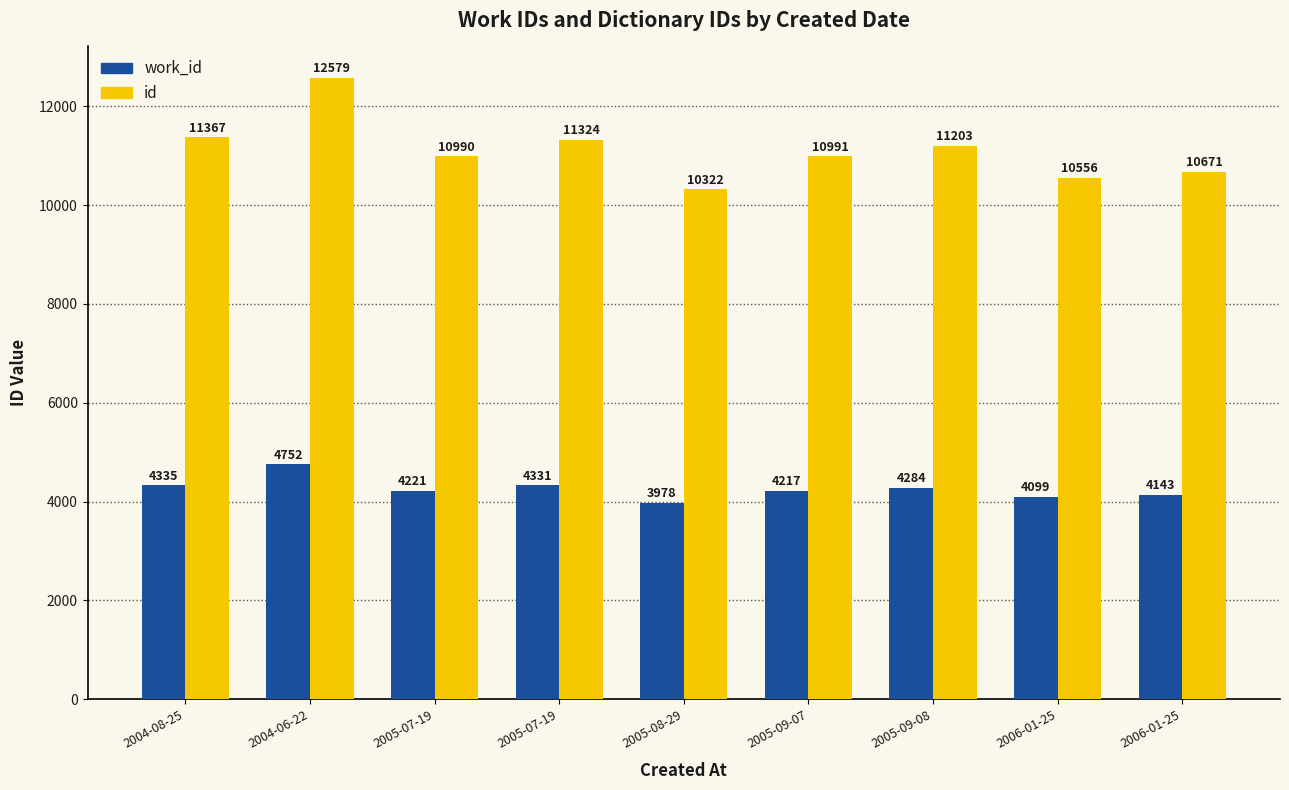

How many values in the work_id series are below 4221?

4